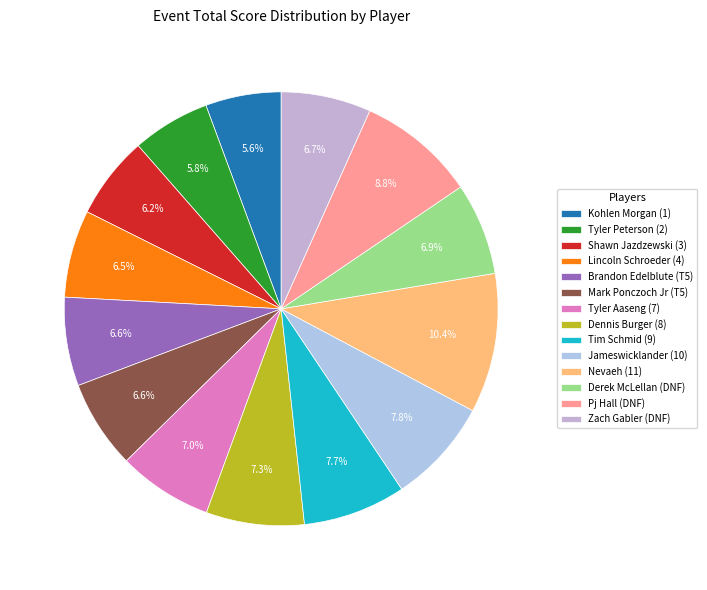

How much of the chart is everything except Jameswicklander (10)?

92.2%